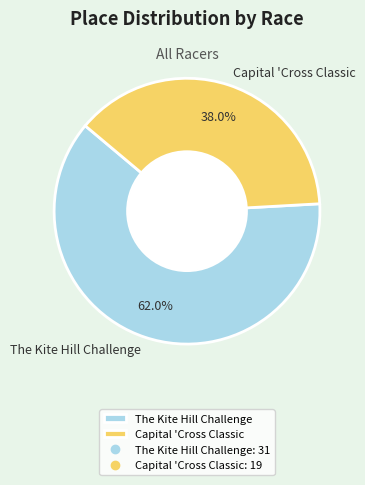

True or false: The Kite Hill Challenge accounts for 62% of the total.

True